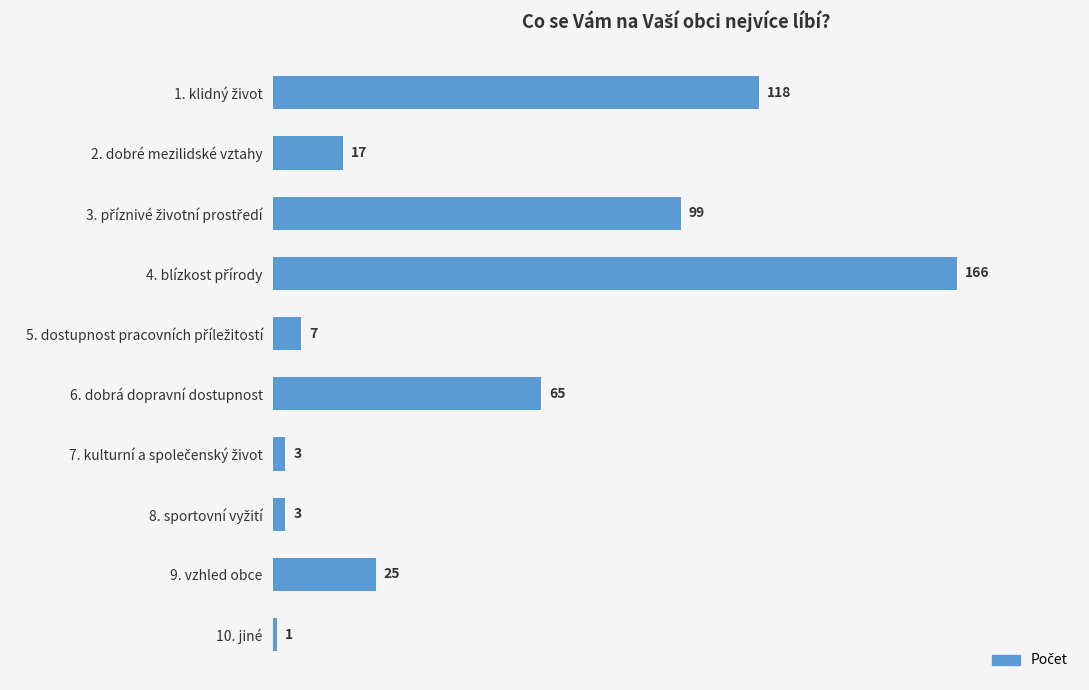

Read the value at 6. dobrá dopravní dostupnost.

65